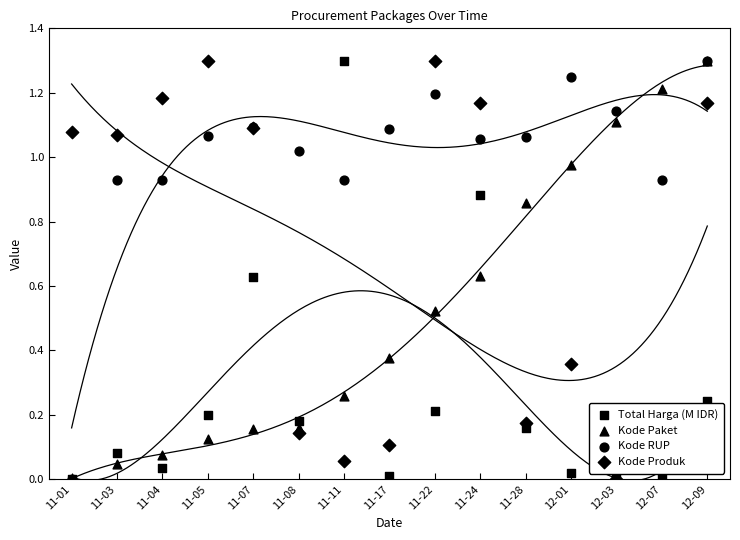

At which category is the sum across all series the highest?

12-09